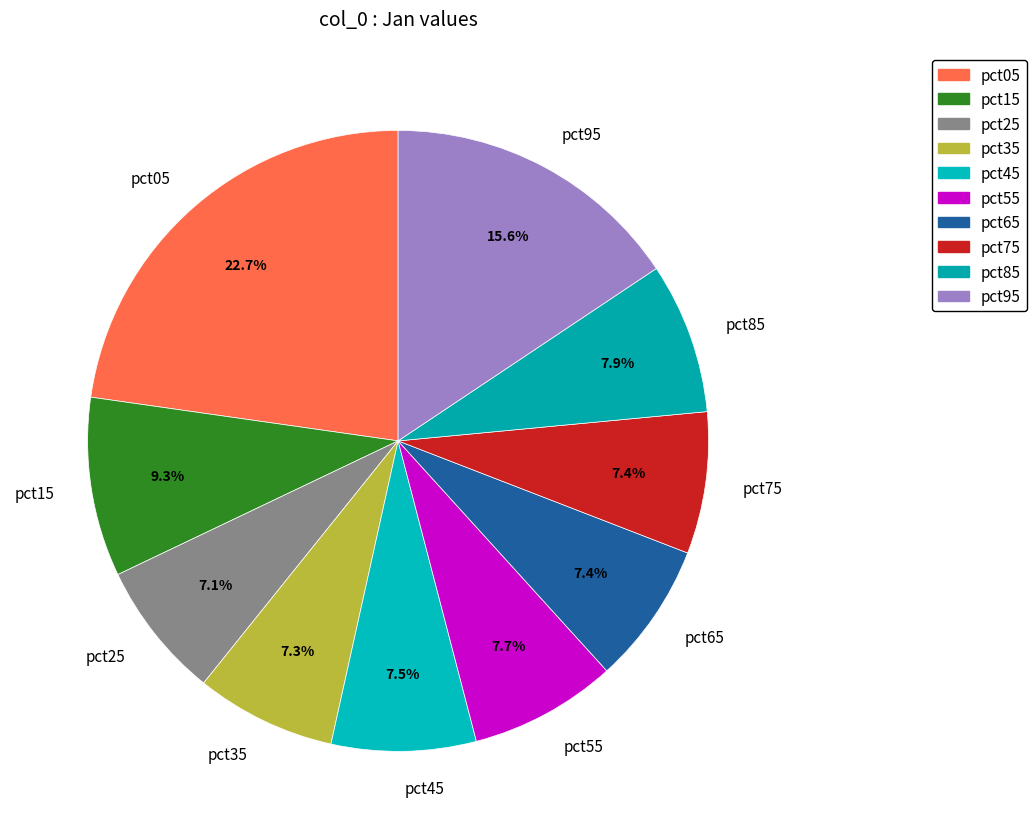

Is it true that pct95 is 8% of the pie?

False